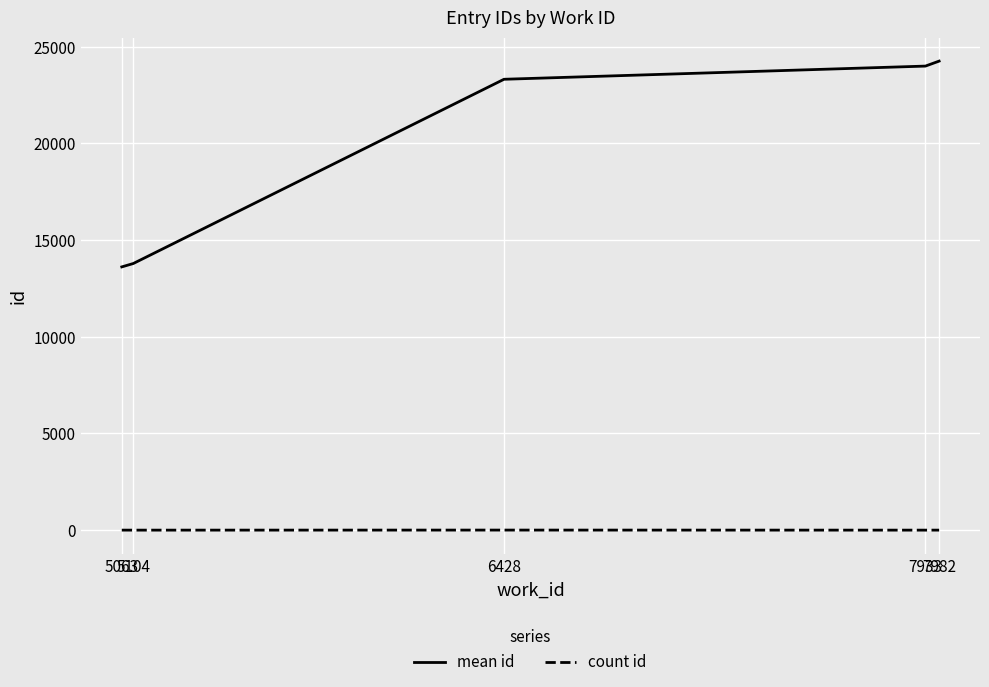

Which series has the largest total across all categories?

mean id